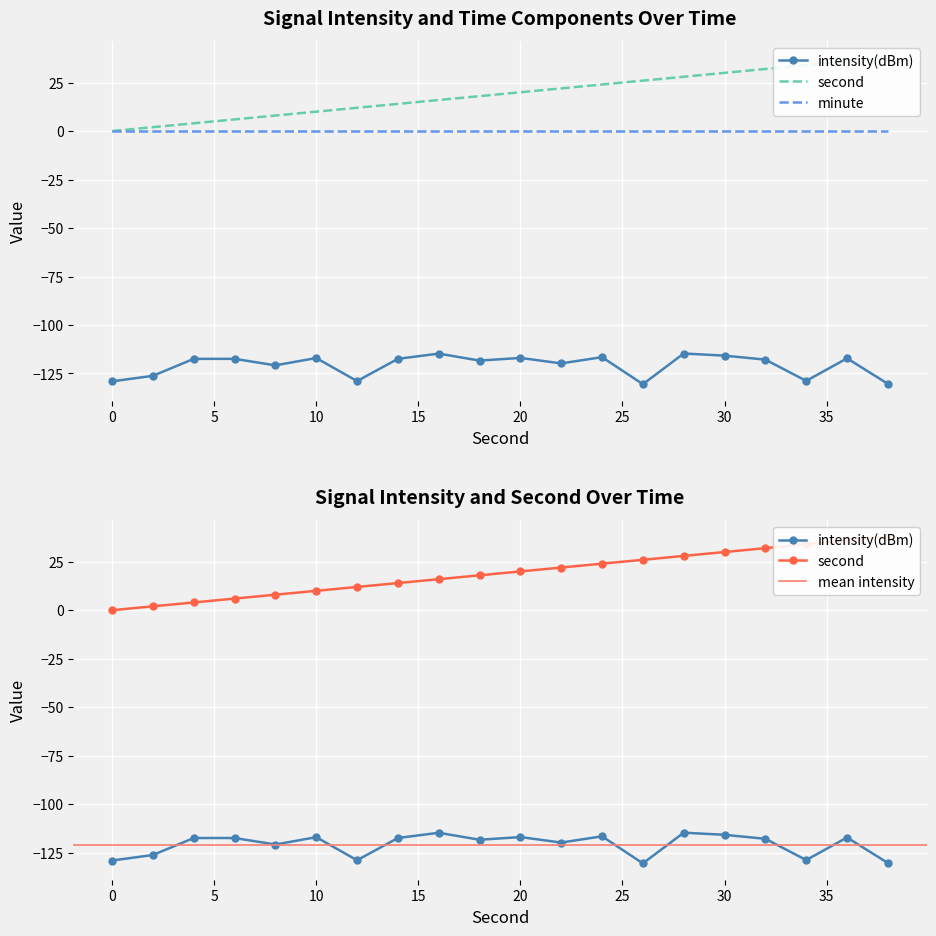

Where does the second series first go above 20?

22